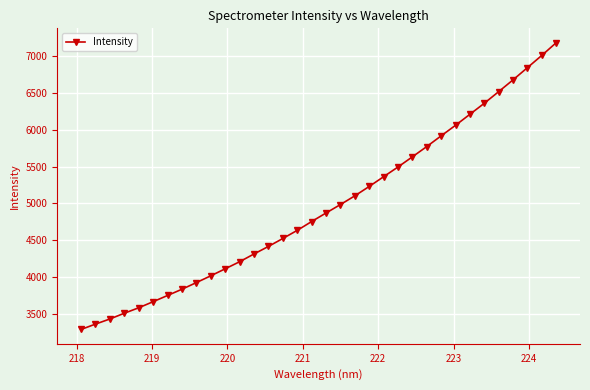

Does the chart display data point markers on the line(s)?

Yes